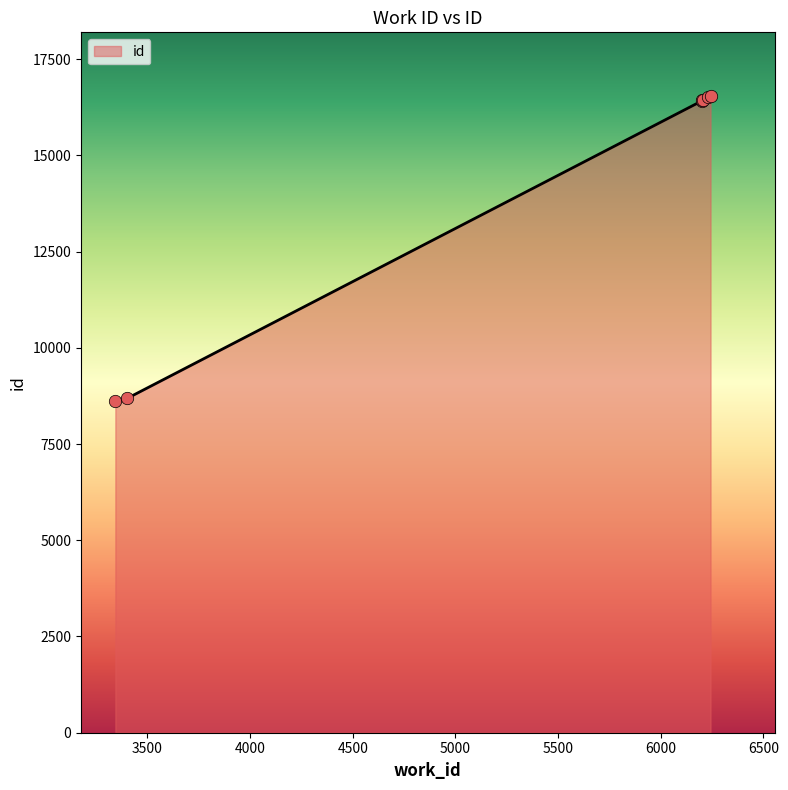

What is the change in value from 6206 to 6243?

+113